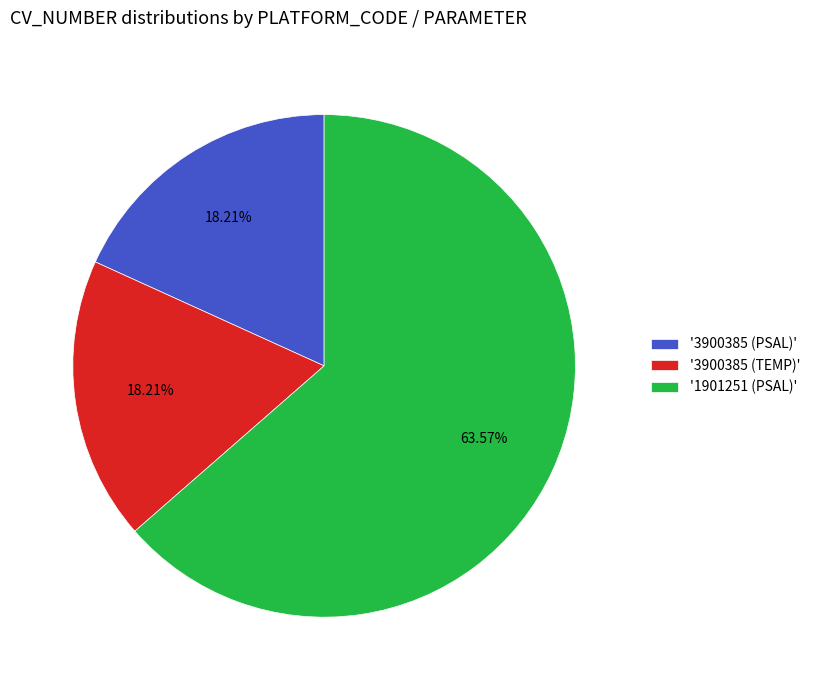

Does '1901251 (PSAL)' represent more than half of the total?

Yes